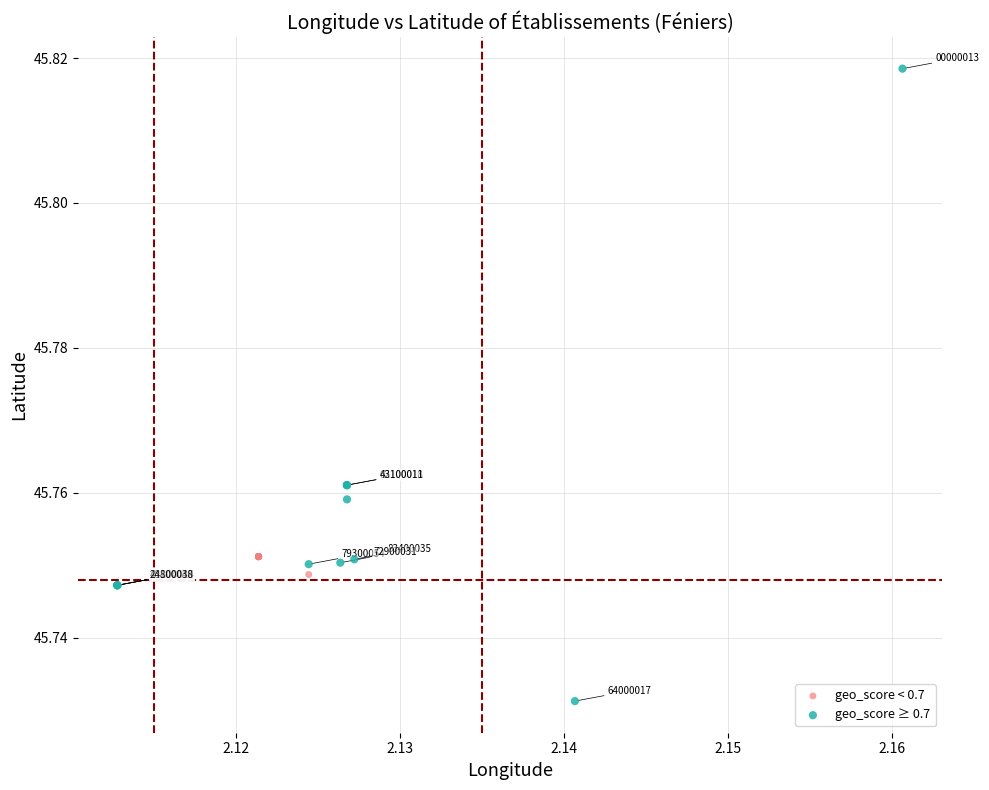

Which series has the largest Y range (max minus min)?

geo_score ≥ 0.7